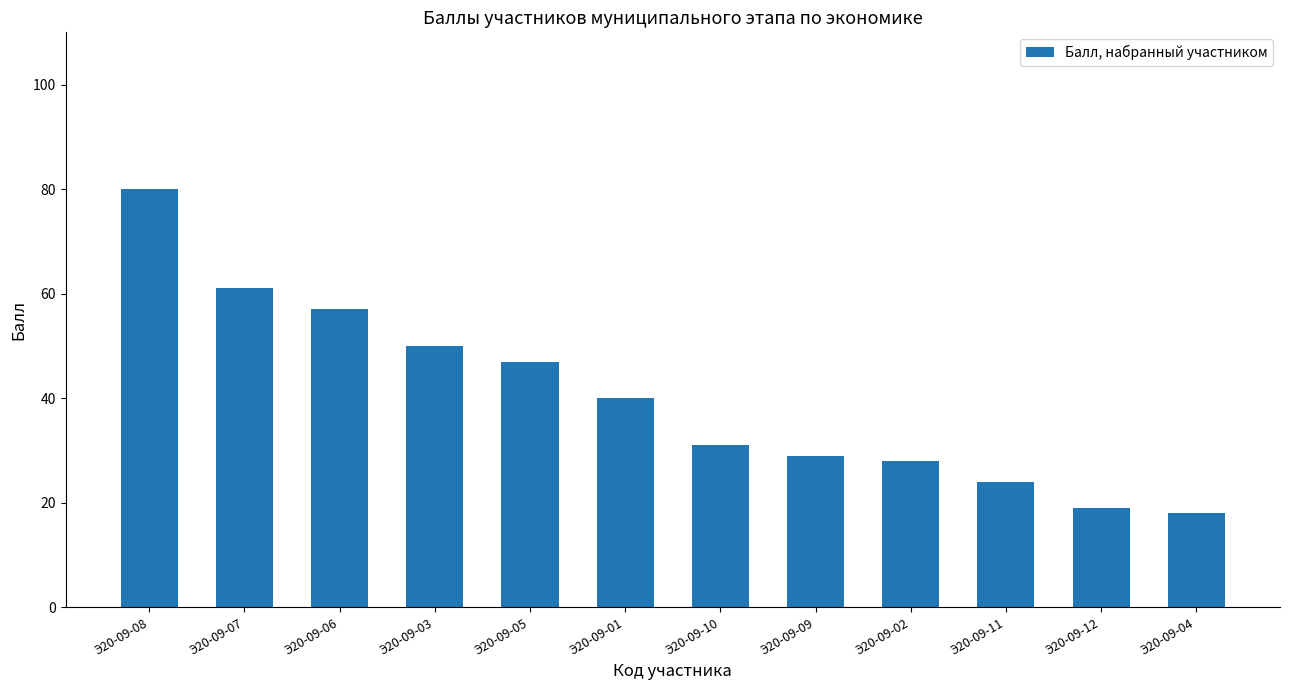

What position from the right is Э20-09-02?

4